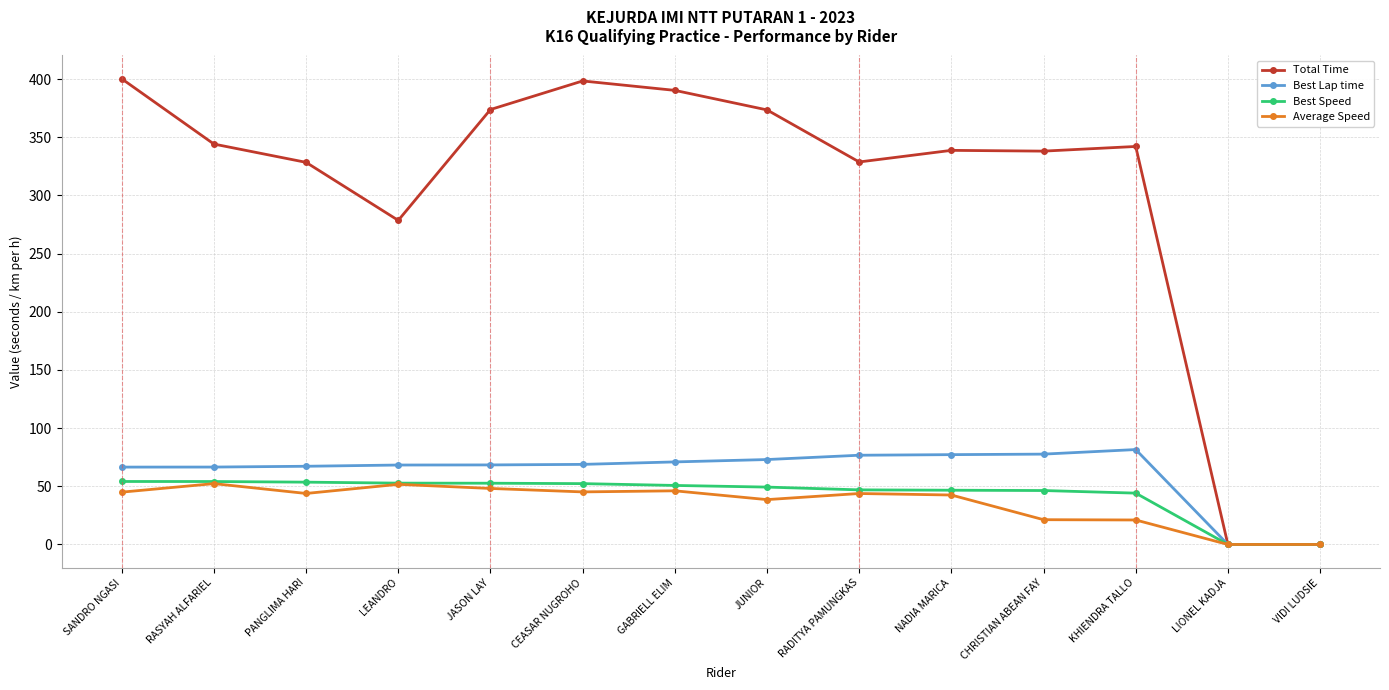

Count the number of data series in this chart.

4